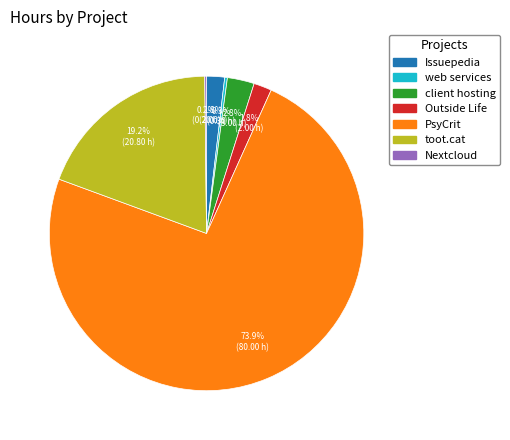

Is there any slice that represents more than half of the pie?

Yes